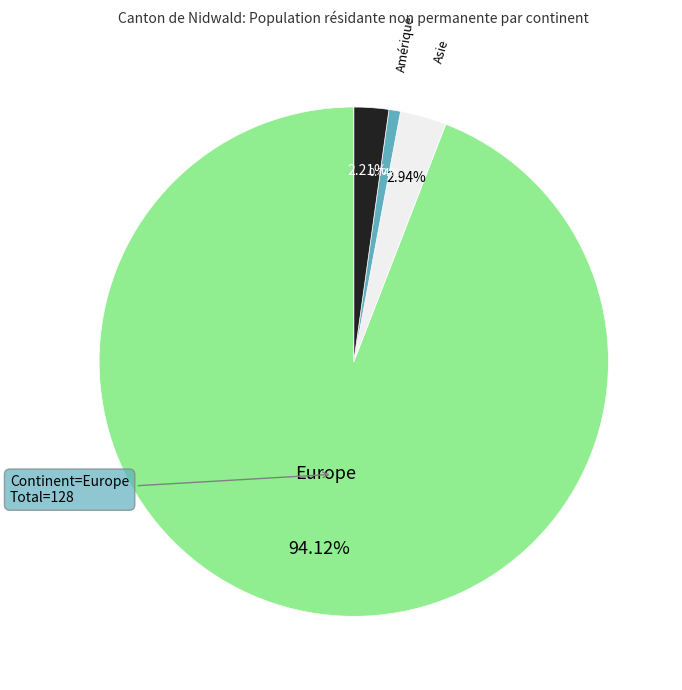

Does any single category account for the majority?

Yes